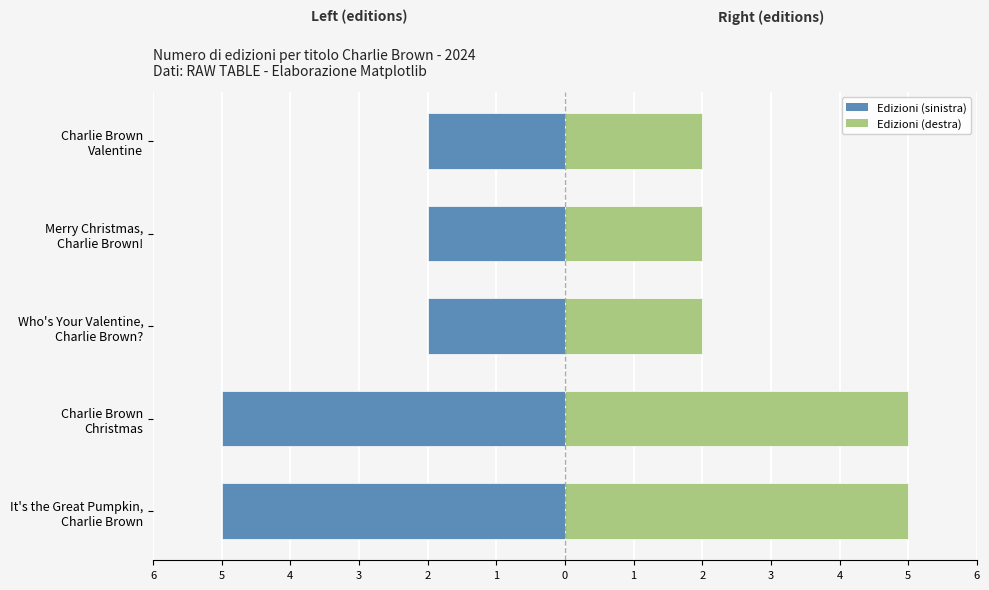

How many values in the Editions (Right) series exceed 2?

2